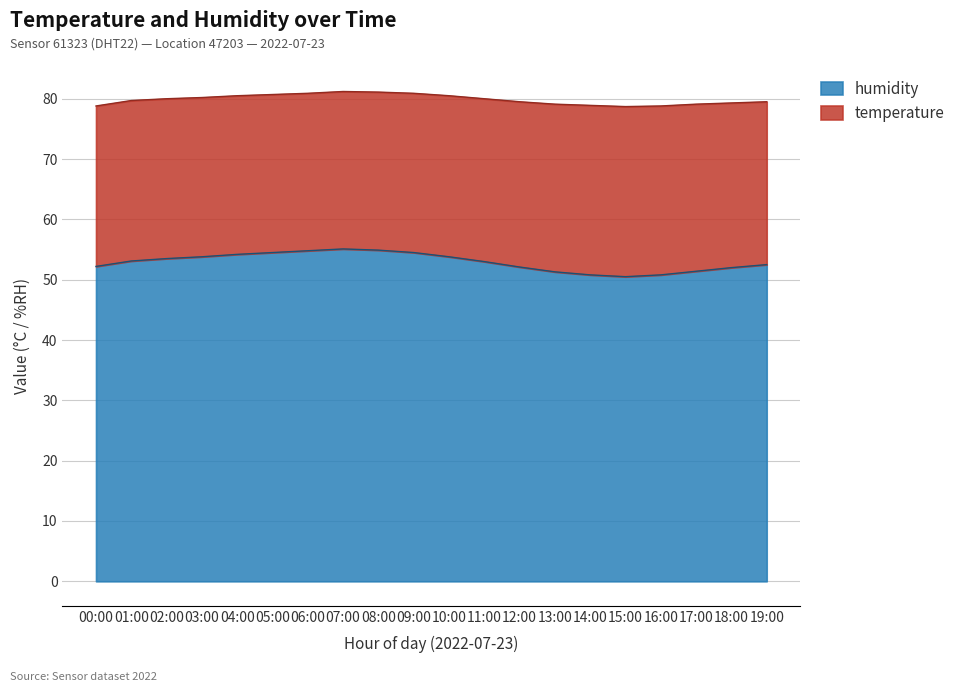

How many values exceed 53?

10